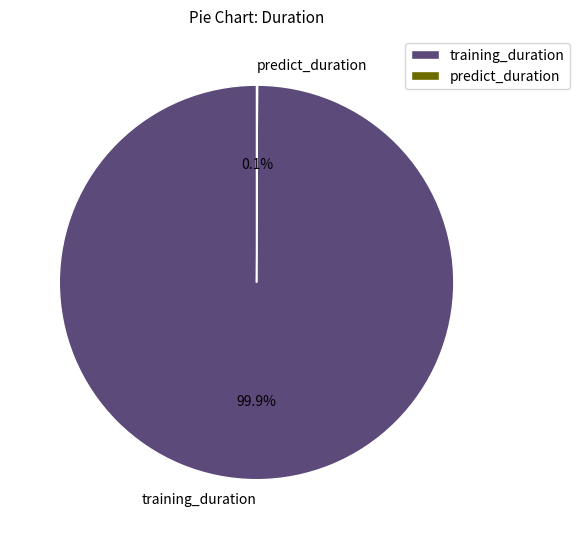

What is the largest slice in the pie chart?

training_duration